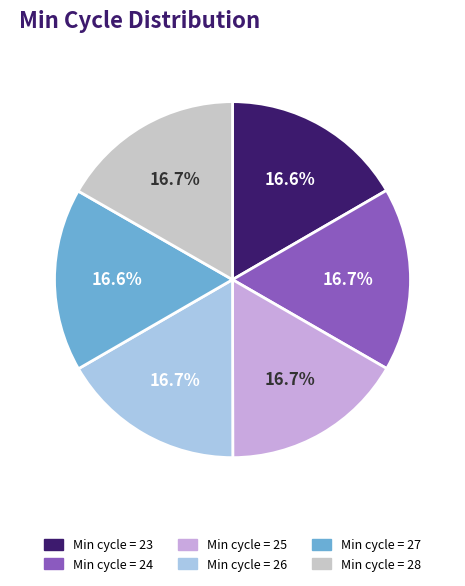

Does any single category account for the majority?

No